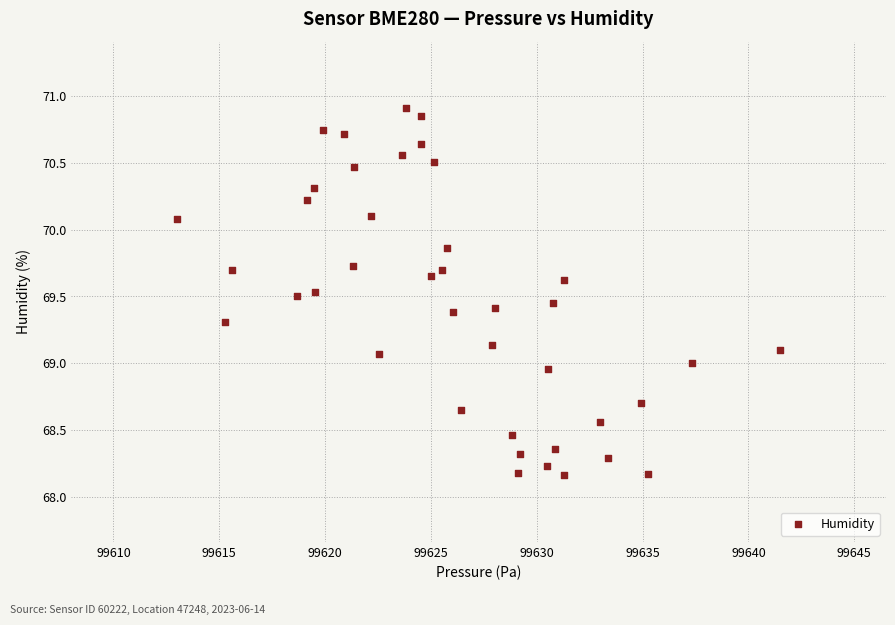

What is the range of X values (max minus min)?

28.5